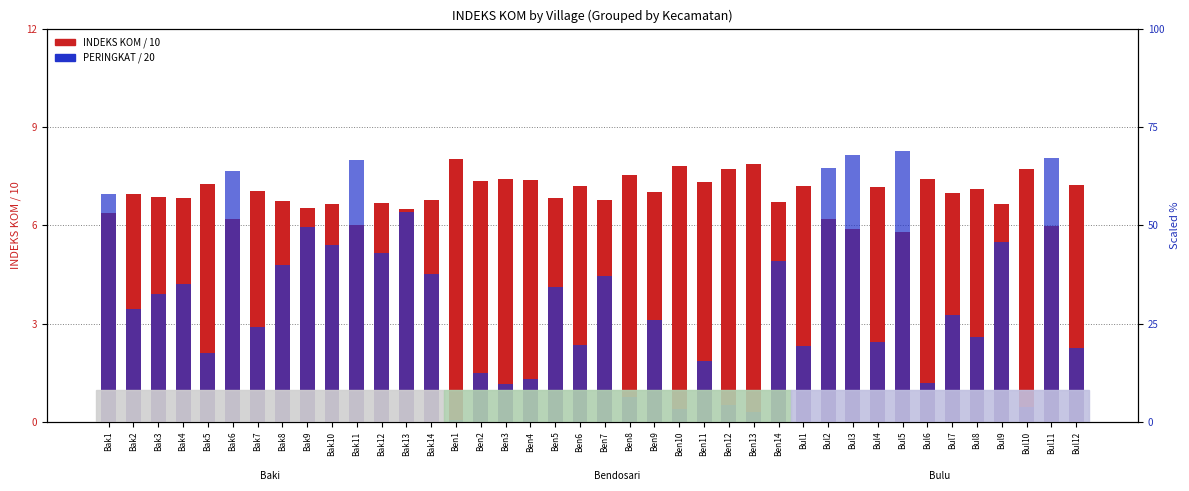

Where is INDEKS KOM / 10 nearest to the value 6?

Bak11